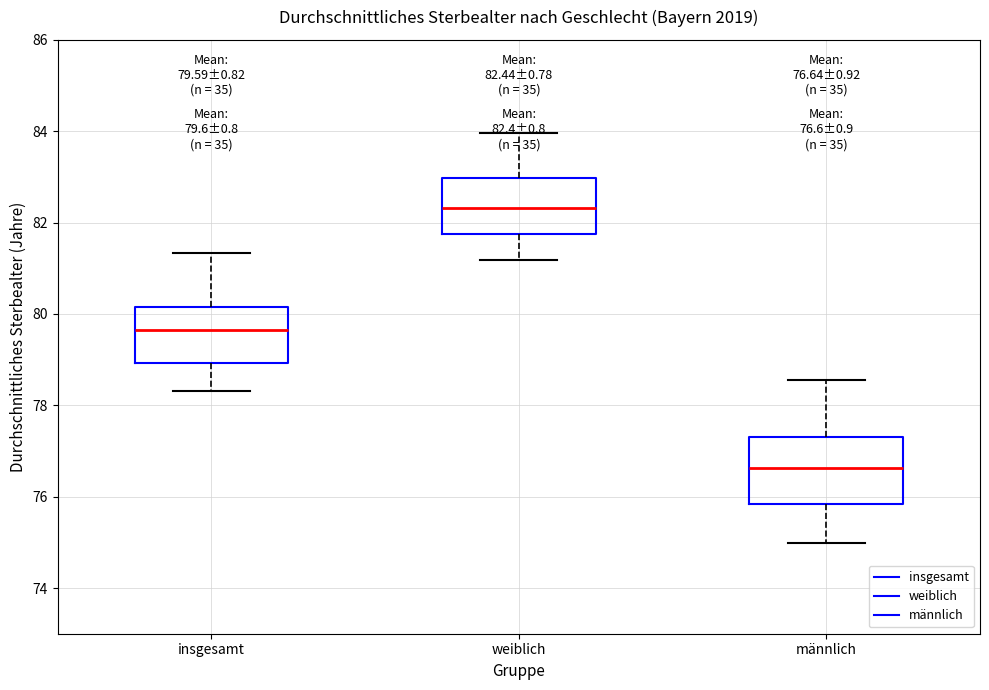

Which box is the tallest, from its lower edge to its upper edge?

männlich